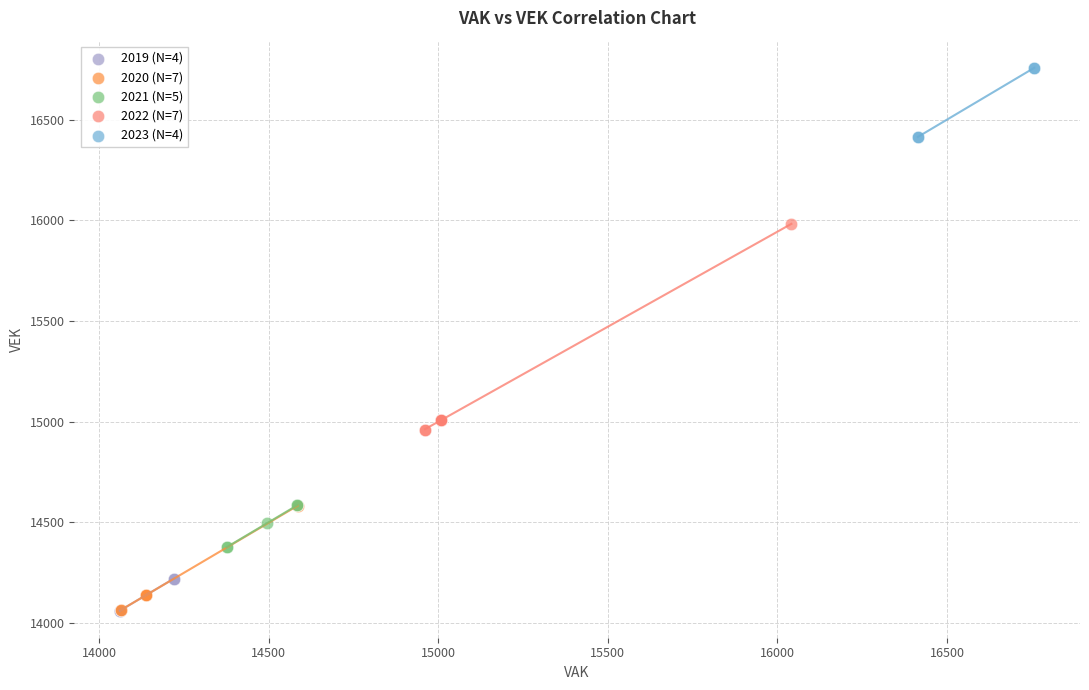

Which series reaches the maximum Y coordinate?

2023 (N=4)